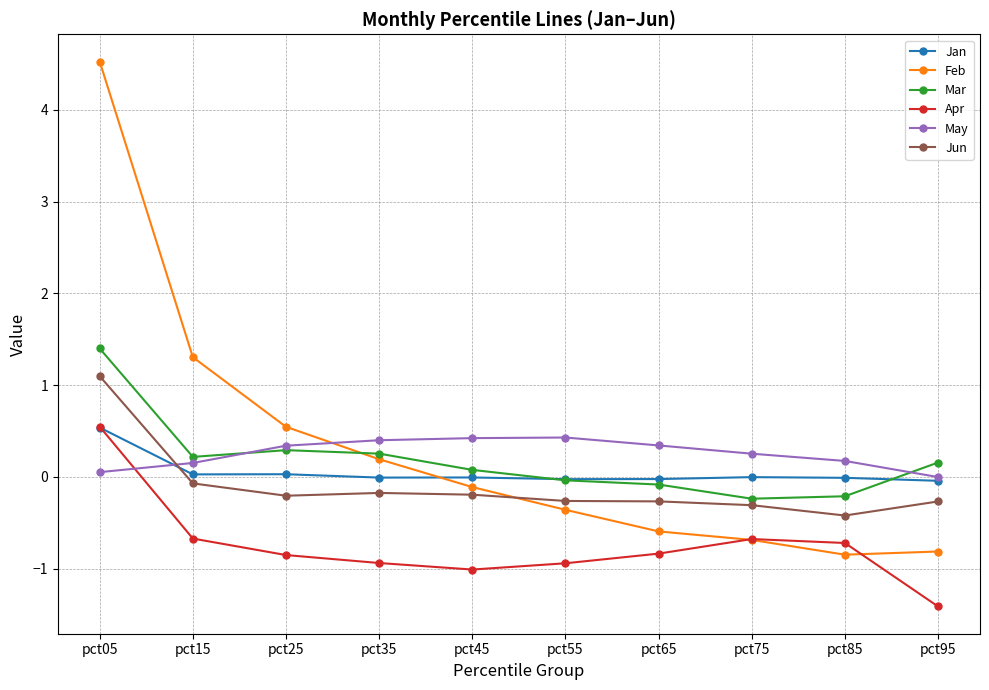

After their last crossing, which series has the higher values: Feb or Jun?

Jun